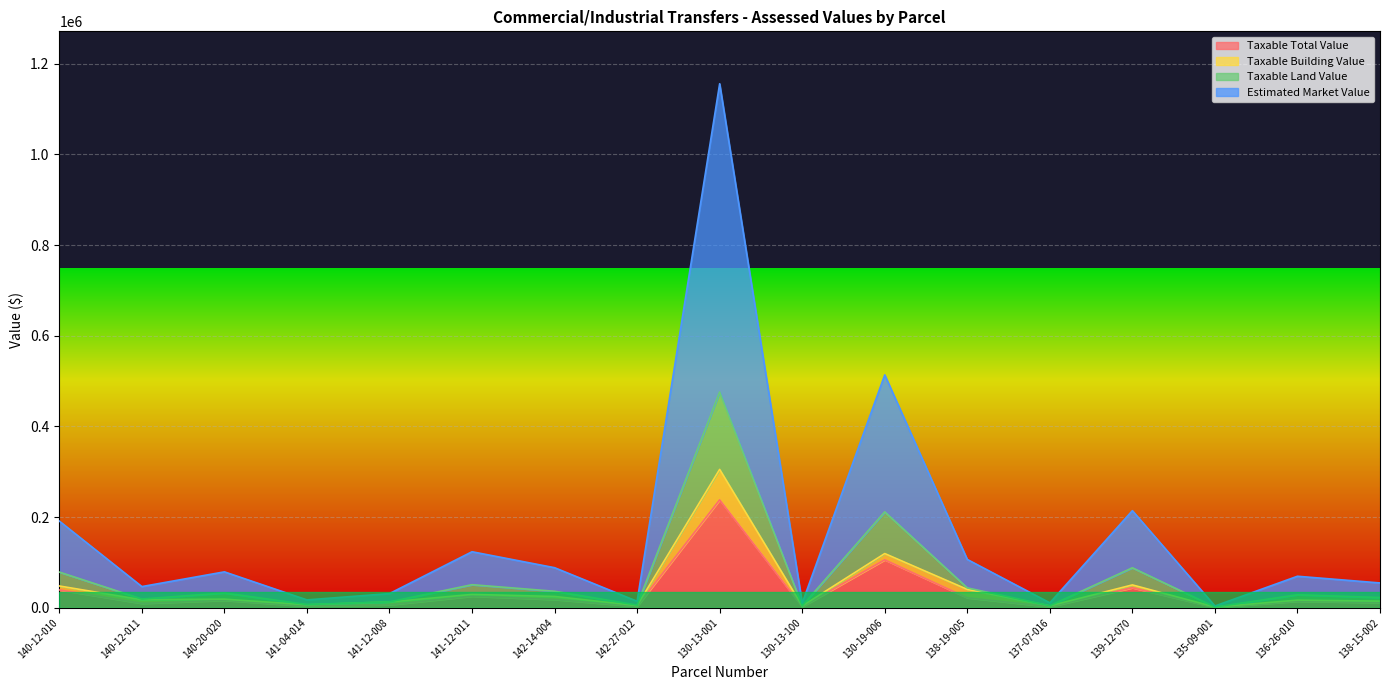

What is the difference between the Taxable Total Value values at 139-12-070 and 142-27-012?

41160